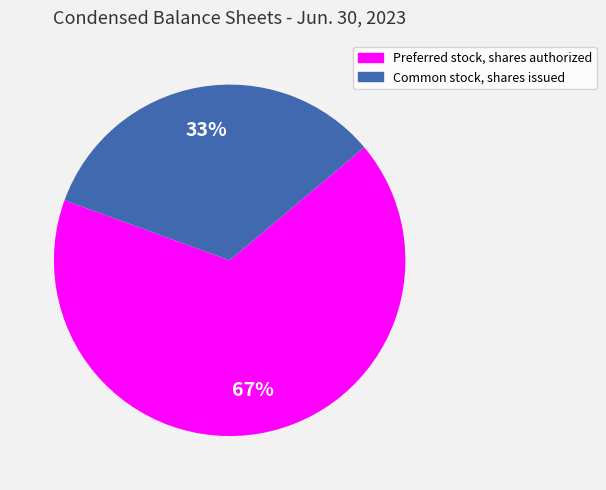

The Common stock, shares issued slice represents 33% of the pie. True or false?

True